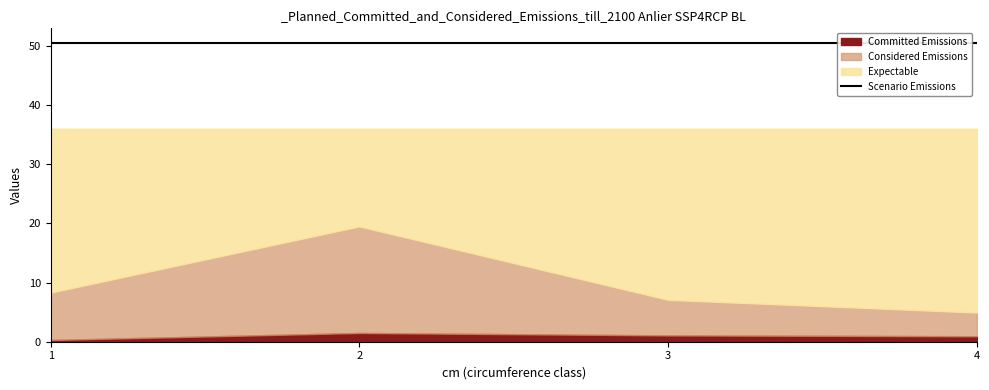

What is the value of the Committed Emissions point at the 2nd from the left?

1.5